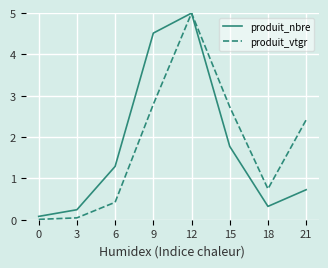

Is it true that produit_vtgr equals 2.6 at 12?

False